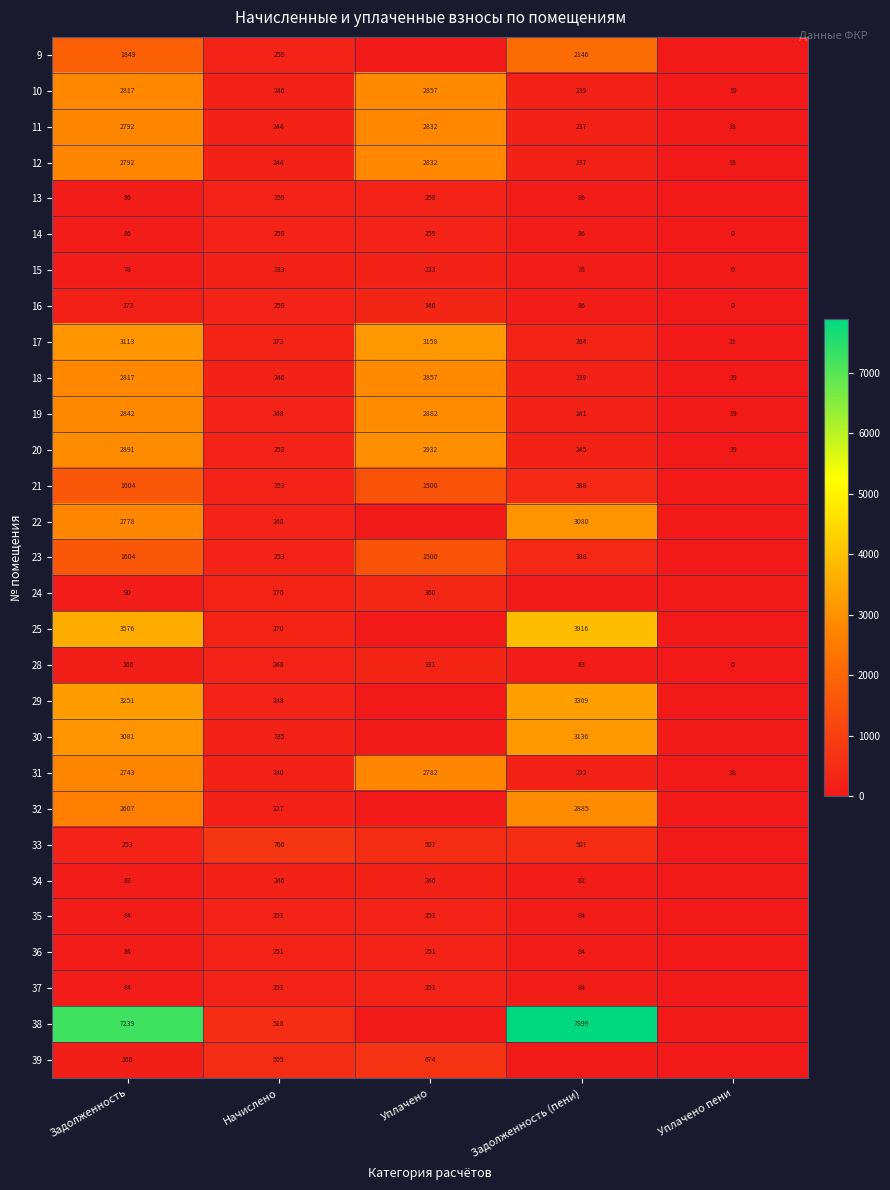

What is the difference between the maximum and second lowest values in the 14 series?

173